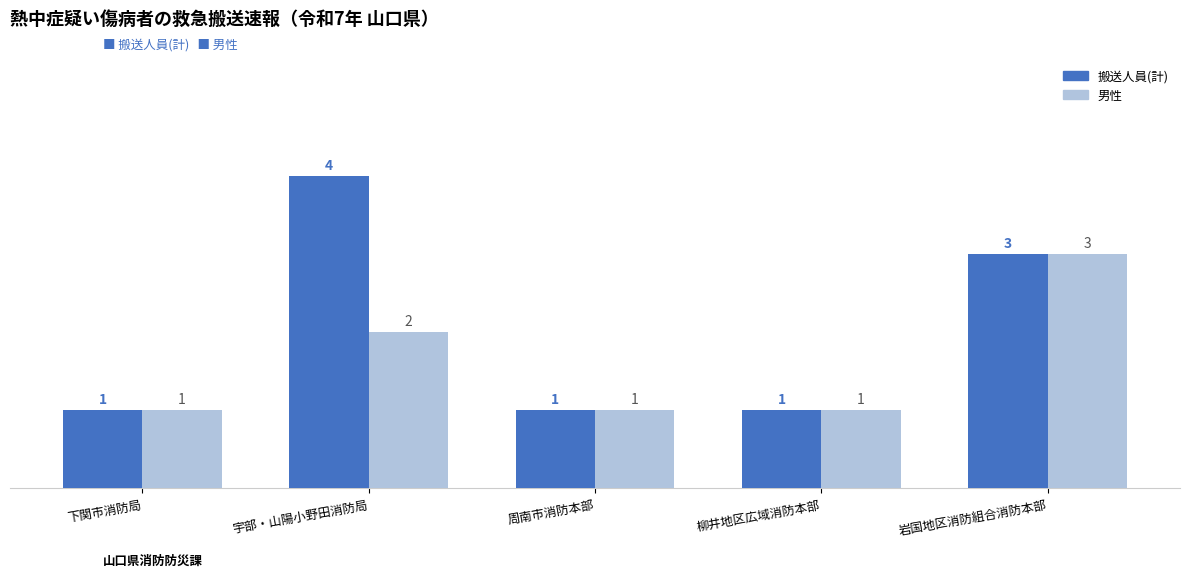

Reading right to left, extract all data points from this chart.

搬送人員(計): 3	1	1	4	1
男性: 3	1	1	2	1